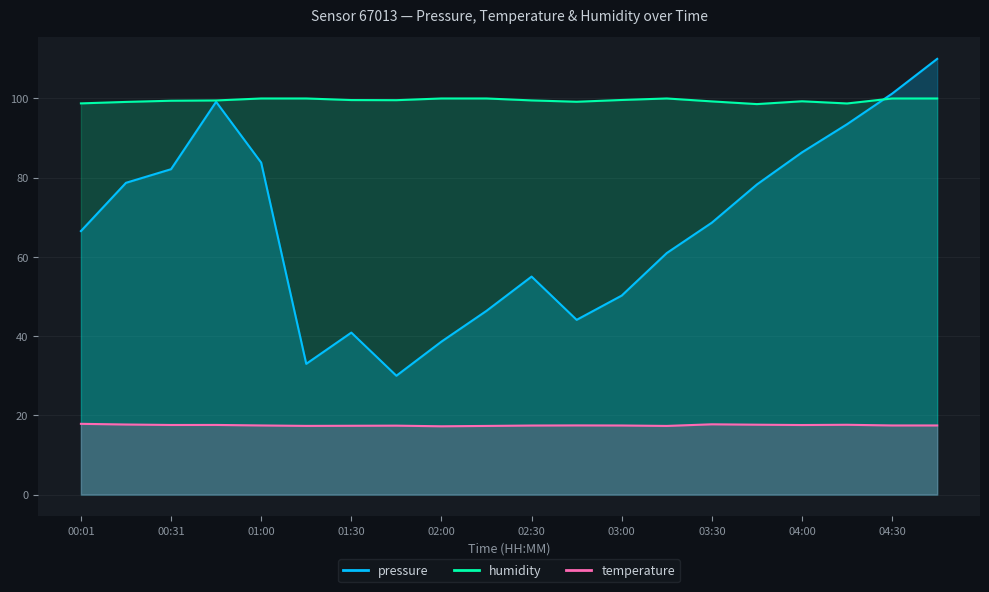

What position from the right is 01:15?

15